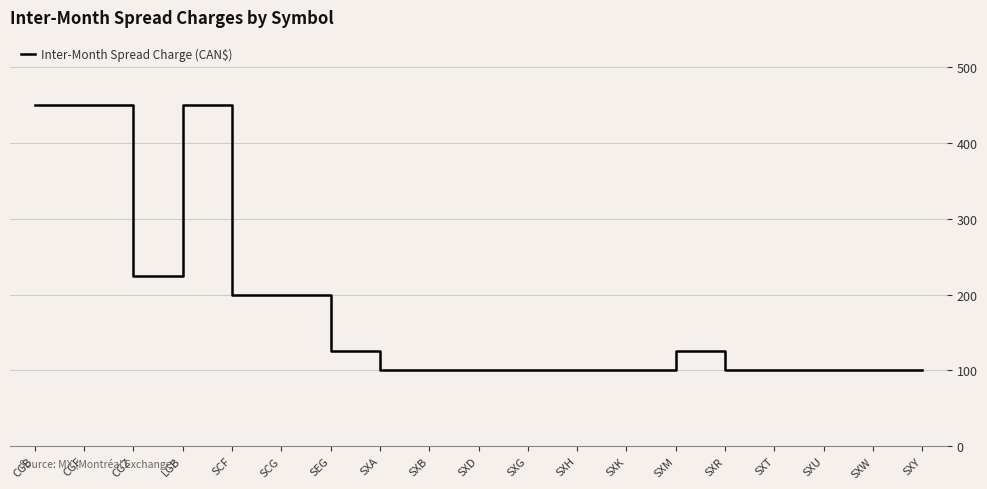

How many lines are shown in the chart?

1